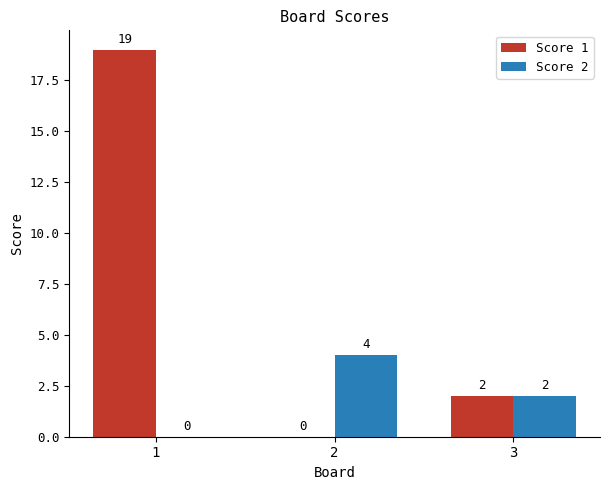

Count the number of data series in this chart.

2